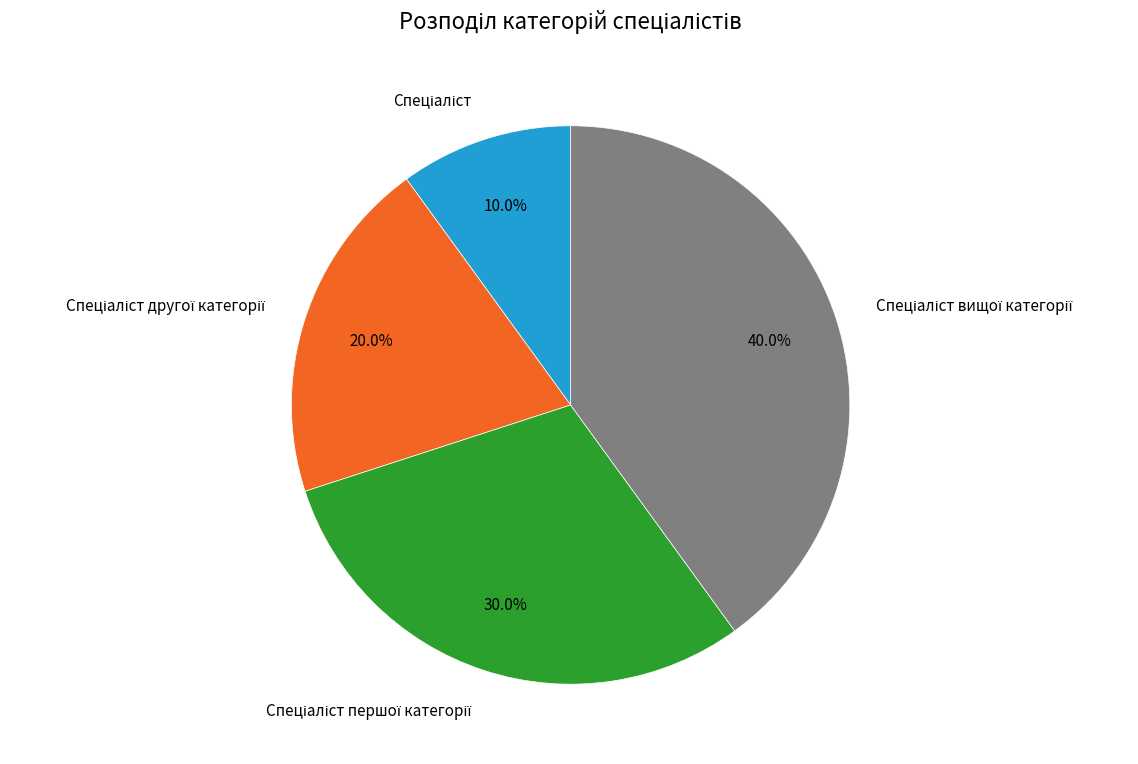

Is there any slice that represents more than half of the pie?

No